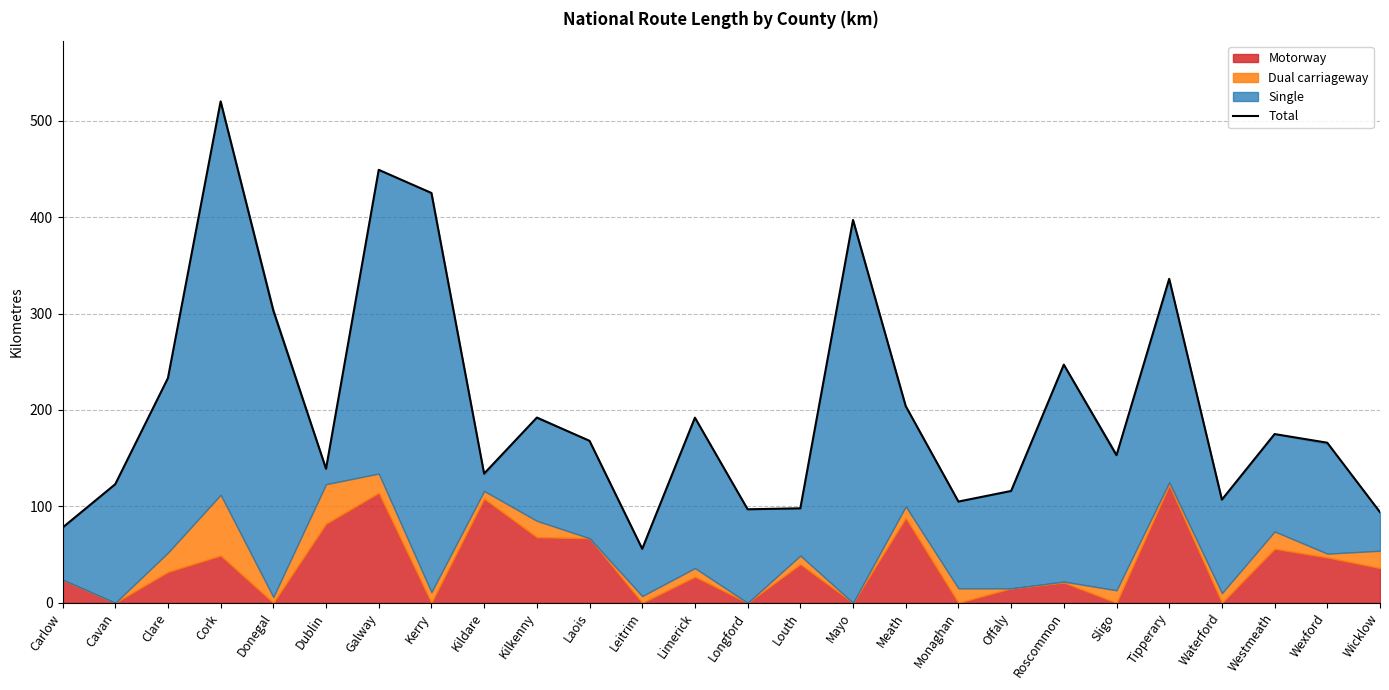

Where does the data first go above 168?

Clare